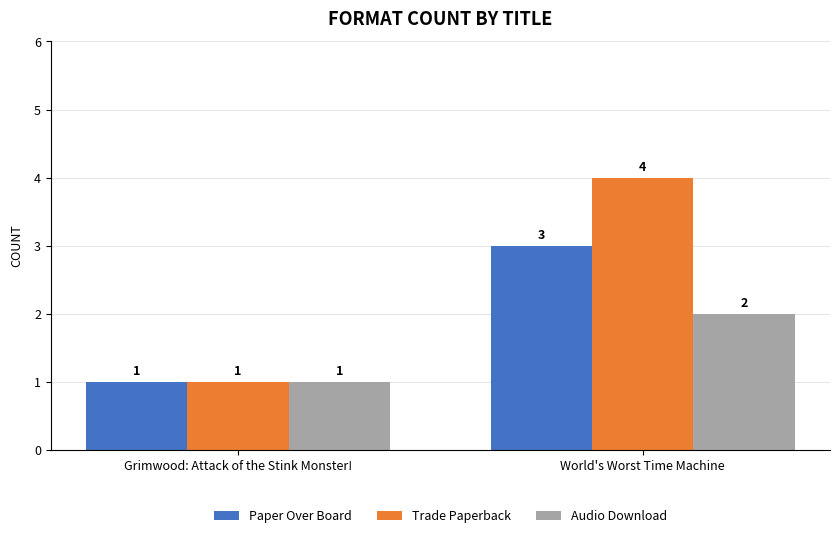

Which series changed the most between Grimwood: Attack of the Stink Monster! and World's Worst Time Machine?

Trade Paperback